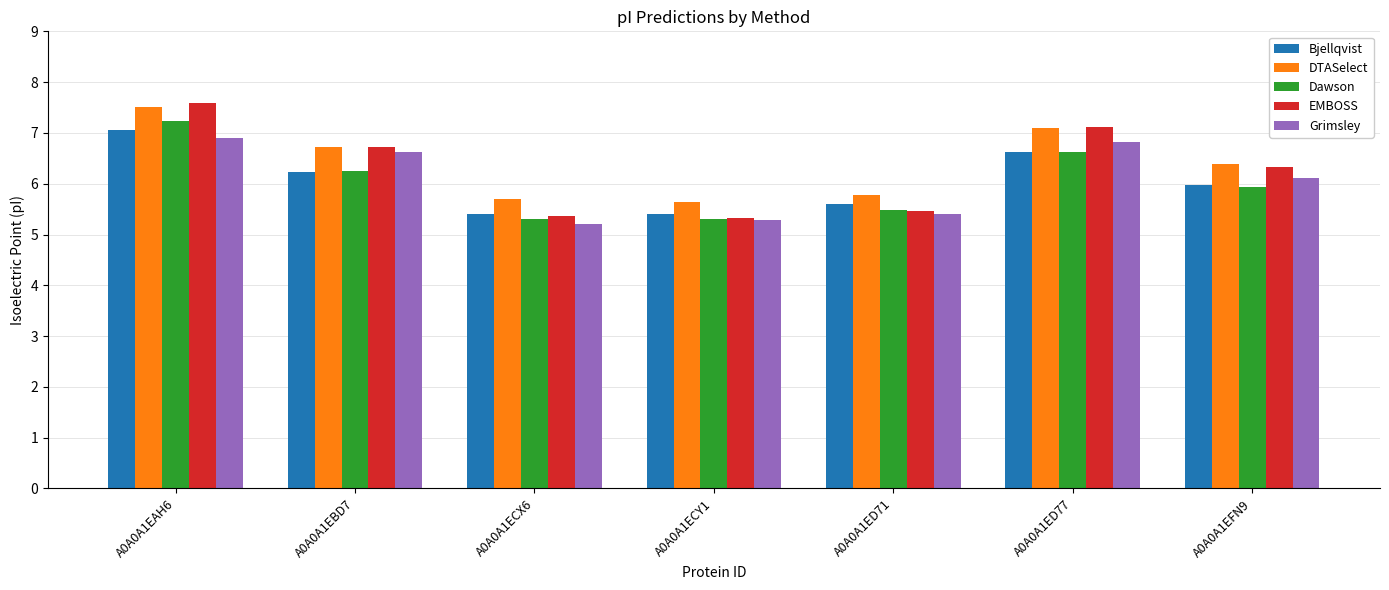

How many data points does each series have?

7